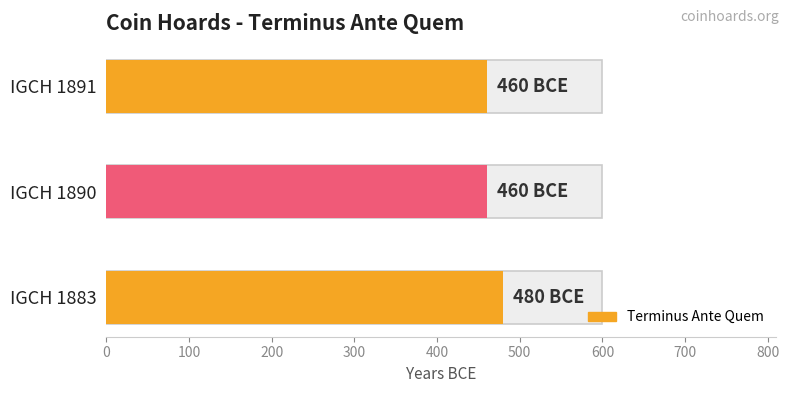

What is the sum of all values?

-1400